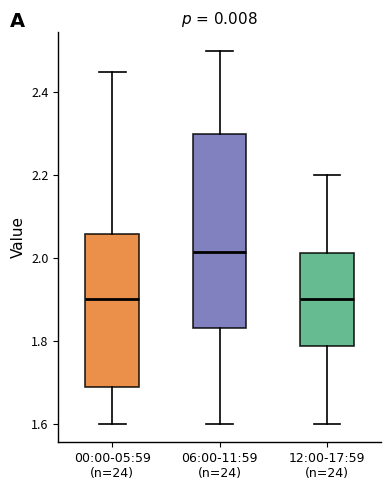

Reading left to right, read every box against the y-axis: the position of its median line, the range the box covers, and the ends of its whiskers. The values are not printed on the chart, so give them approximately, as read against the axis.

00:00-05:59 (n=24): median 1.90, box 1.68 to 2.06, whiskers 1.60 to 2.46
06:00-11:59 (n=24): median 2.02, box 1.84 to 2.30, whiskers 1.60 to 2.50
12:00-17:59 (n=24): median 1.90, box 1.78 to 2.02, whiskers 1.60 to 2.20